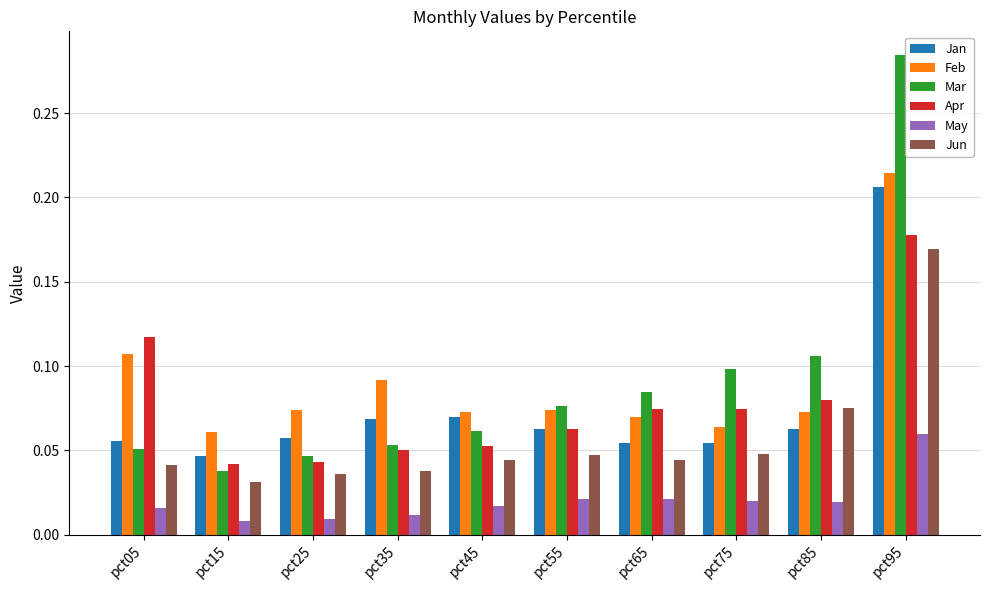

Is the value of Jun at pct95 greater than the value of May at pct95?

Yes